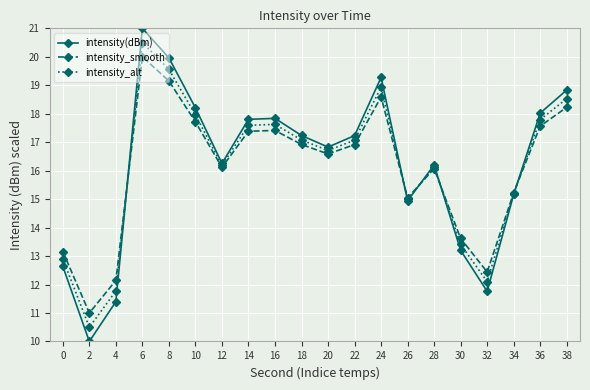

Where is intensity_alt nearest to the value 15?

26